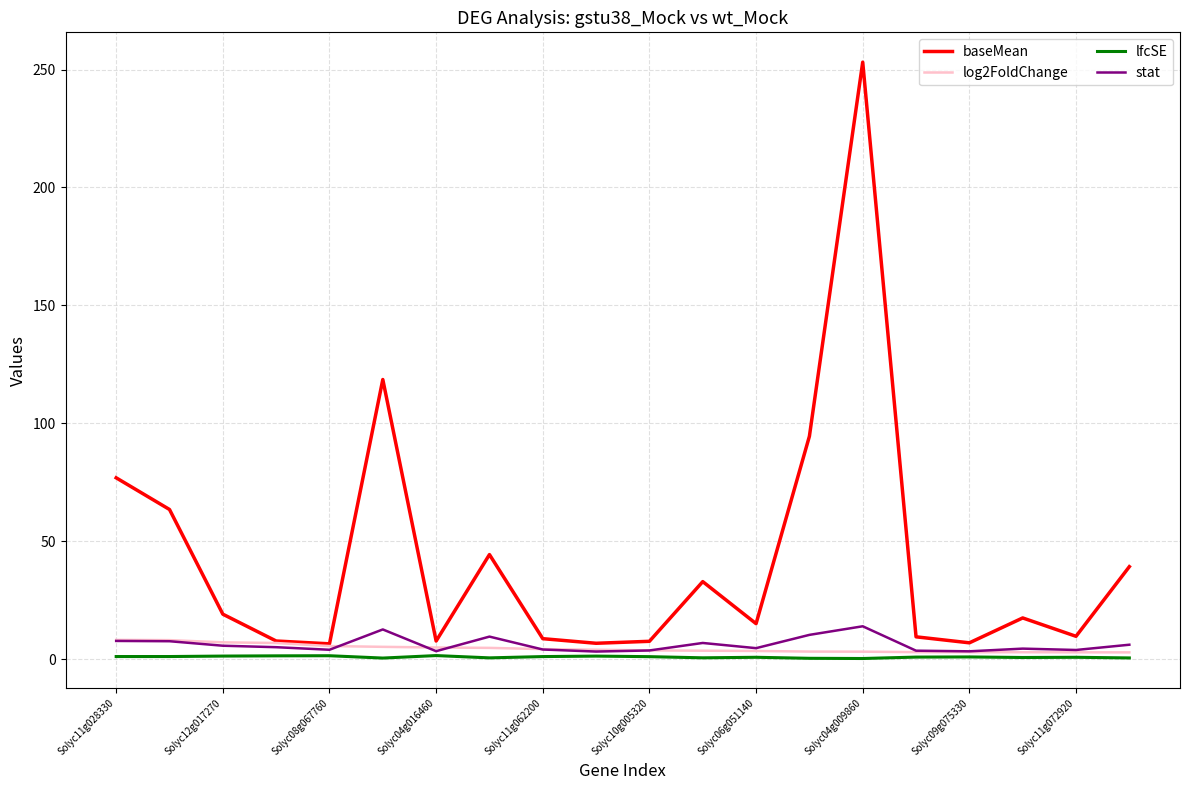

Which series has the widest spread of values?

baseMean